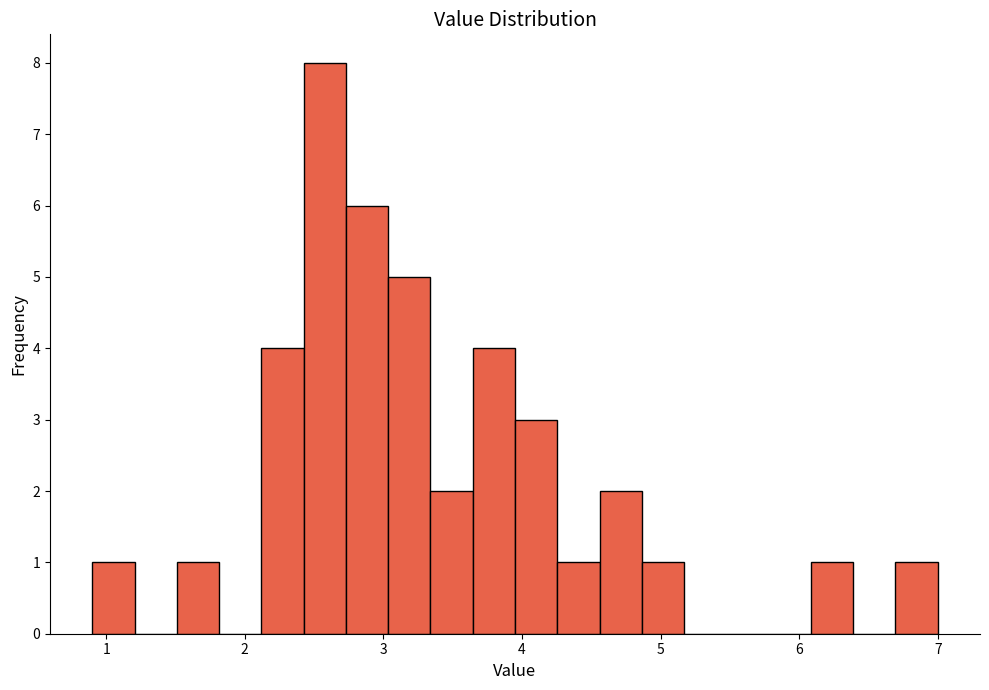

Read against the x-axis, roughly where is the centre of the tallest bar?

2.6